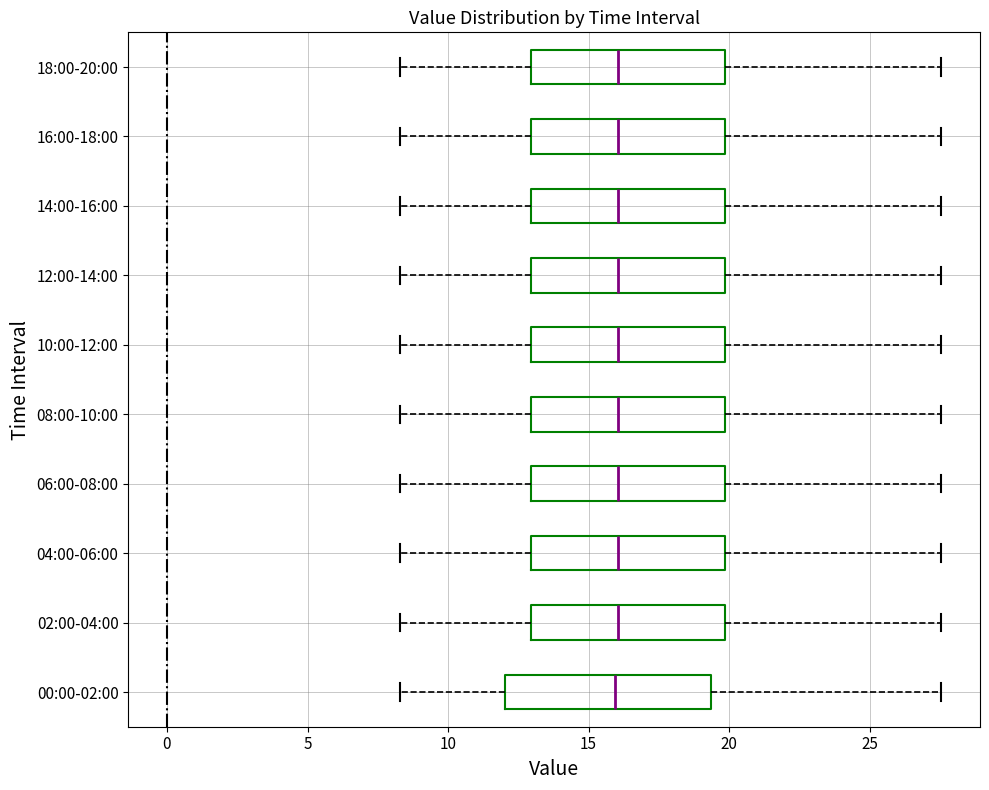

Where does the median line of the box for 18:00-20:00 sit on the x-axis? The values are not printed on the chart, so give them approximately, as read against the axis.

16.0